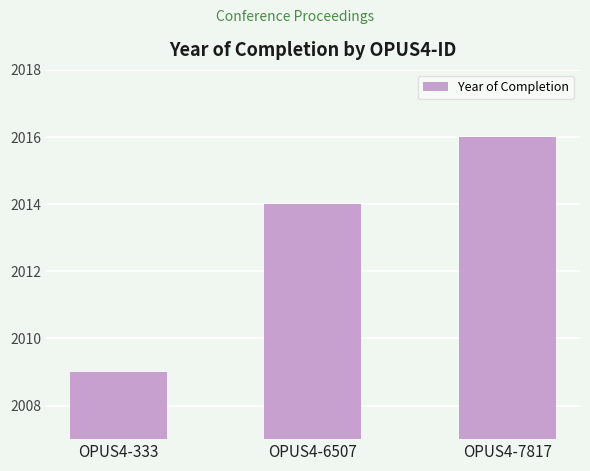

The chart shows a value of 1013 at OPUS4-333. True or false?

False